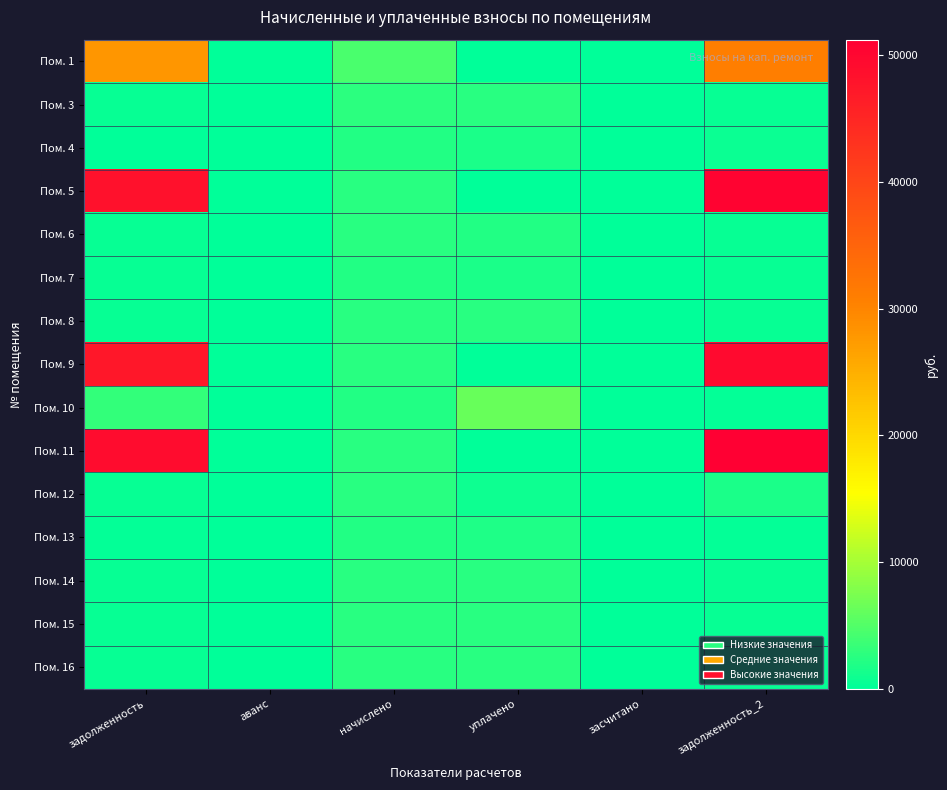

Reading left to right, what are all the values shown in this chart?

Пом. 1: задолженность=27986.6	аванс=0.0	начислено=4551.5	уплачено=0.0	засчитано=0.0	задолженность_2=30827.1
Пом. 3: задолженность=434.1	аванс=0.0	начислено=2604.4	уплачено=2552.8	засчитано=0.0	задолженность_2=434.1
Пом. 4: задолженность=0.0	аванс=0.0	начислено=2054.6	уплачено=1671.4	засчитано=0.0	задолженность_2=684.9
Пом. 5: задолженность=48379.2	аванс=0.0	начислено=2509.3	уплачено=0.0	засчитано=0.0	задолженность_2=50479.1
Пом. 6: задолженность=425.1	аванс=0.0	начислено=2550.7	уплачено=2125.6	засчитано=0.0	задолженность_2=425.1
Пом. 7: задолженность=415.4	аванс=0.0	начислено=2013.2	уплачено=1773.7	засчитано=0.0	задолженность_2=535.7
Пом. 8: задолженность=420.3	аванс=0.0	начислено=2521.7	уплачено=2471.7	засчитано=0.0	задолженность_2=420.3
Пом. 9: задолженность=47320.5	аванс=0.0	начислено=2579.6	уплачено=0.0	засчитано=0.0	задолженность_2=49444.4
Пом. 10: задолженность=3068.5	аванс=0.0	начислено=2013.2	уплачено=6329.4	засчитано=0.0	задолженность_2=335.5
Пом. 11: задолженность=49101.1	аванс=0.0	начислено=2550.7	уплачено=0.0	засчитано=0.0	задолженность_2=51234.3
Пом. 12: задолженность=428.6	аванс=0.0	начислено=2571.4	уплачено=857.2	засчитано=0.0	задолженность_2=1720.2
Пом. 13: задолженность=337.6	аванс=0.0	начислено=2025.7	уплачено=1985.5	засчитано=0.0	задолженность_2=337.6
Пом. 14: задолженность=431.3	аванс=0.0	начислено=2587.9	уплачено=2536.5	засчитано=0.0	задолженность_2=431.3
Пом. 15: задолженность=421.0	аванс=0.0	начислено=2525.9	уплачено=2475.8	засчитано=0.0	задолженность_2=421.0
Пом. 16: задолженность=429.2	аванс=0.0	начислено=2575.5	уплачено=2524.4	засчитано=0.0	задолженность_2=429.2